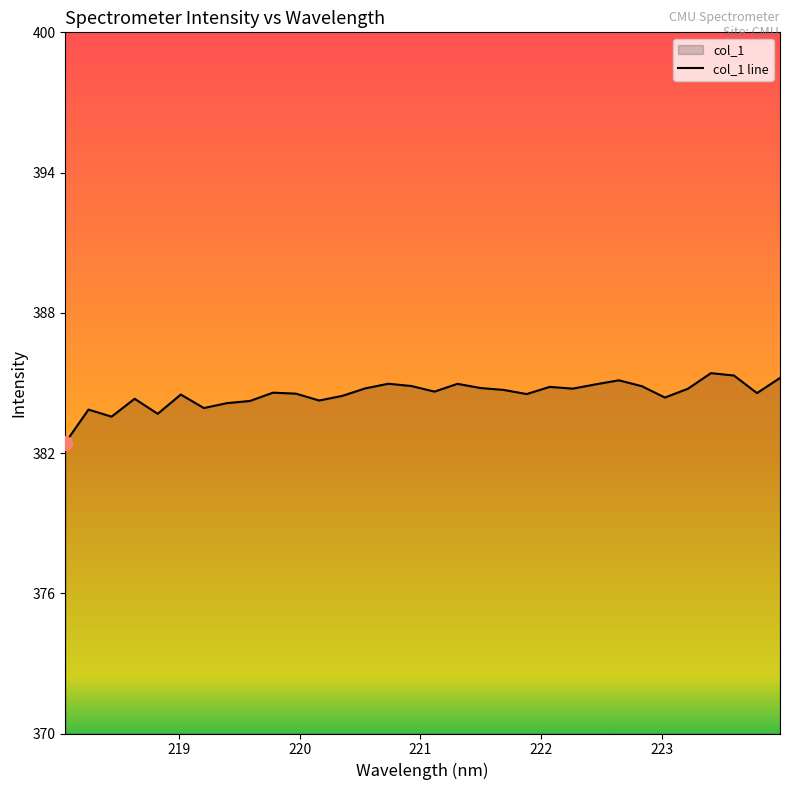

Approximately how many times larger is the value at 222.4538 compared to 220.1623?

1.0